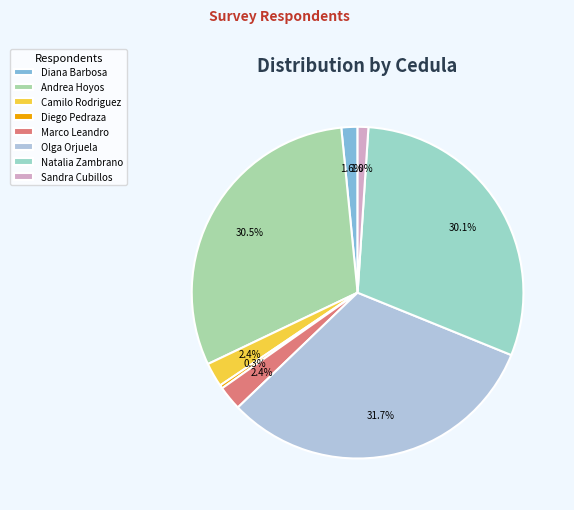

The Olga Orjuela slice represents 32% of the pie. True or false?

True